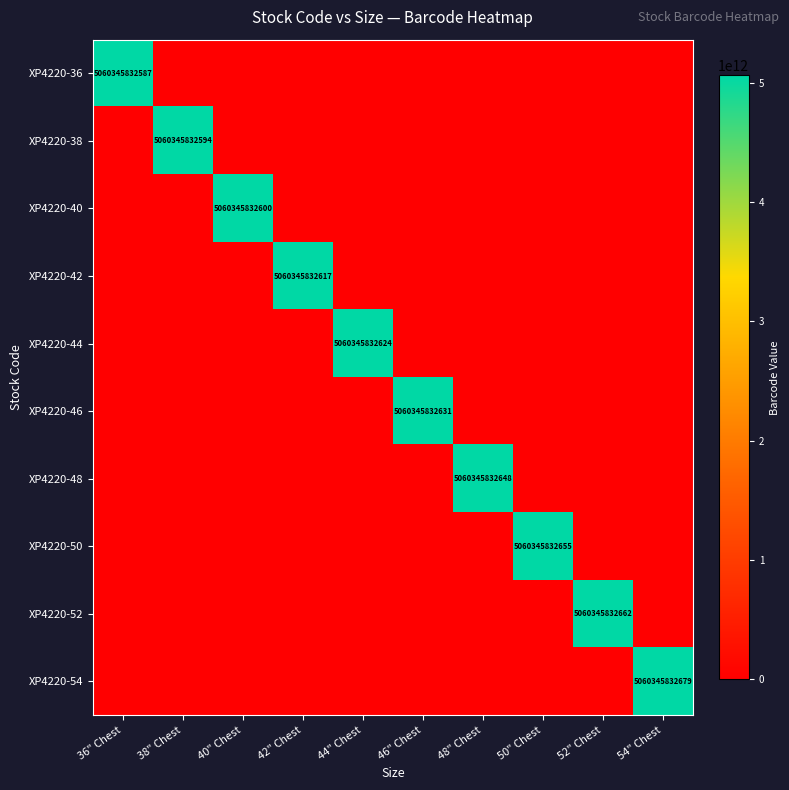

Which category has the lowest value across all series?

38" Chest